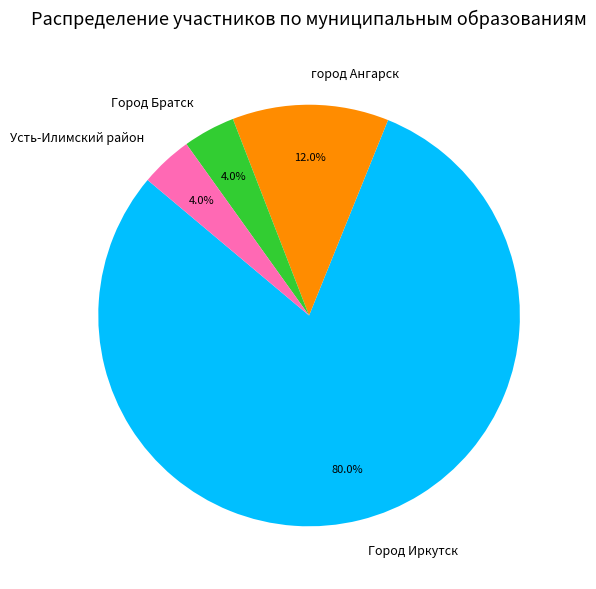

To the nearest percent, what portion does город Ангарск represent?

12%